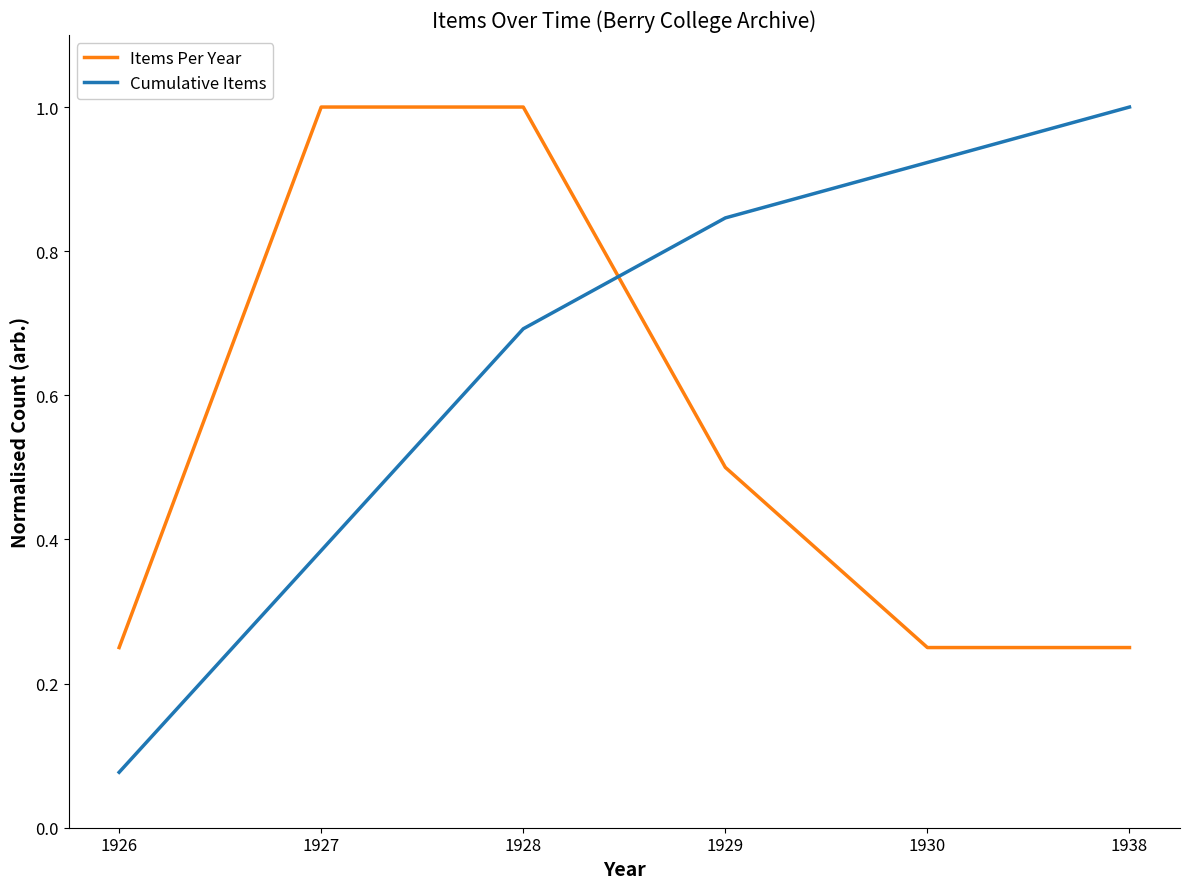

What are all the series names shown in the legend?

Items Per Year, Cumulative Items